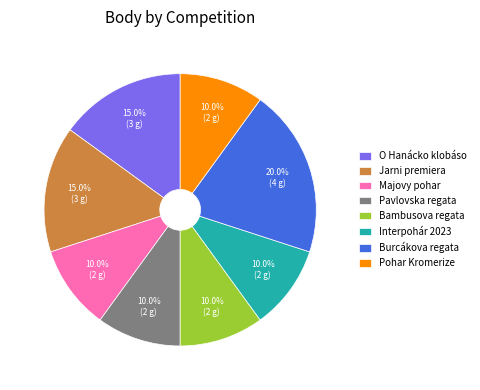

Combined, what portion of the pie is Pohar Kromerize and O Hanácko klobáso?

25.0%